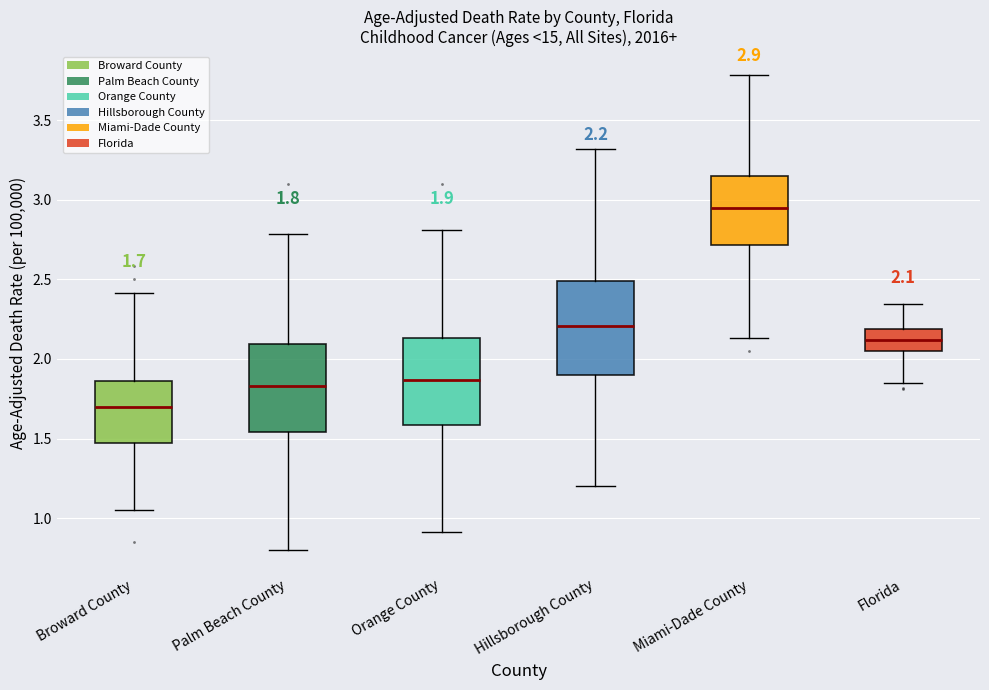

Which box has the highest median line?

Miami-Dade County